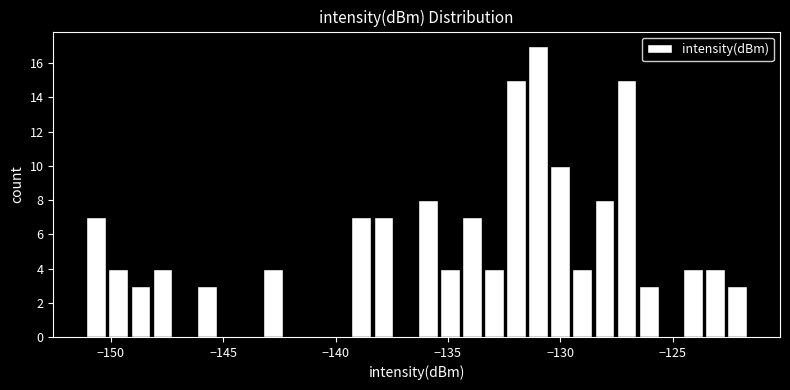

Read against the x-axis, roughly where is the centre of the tallest bar?

-131.0